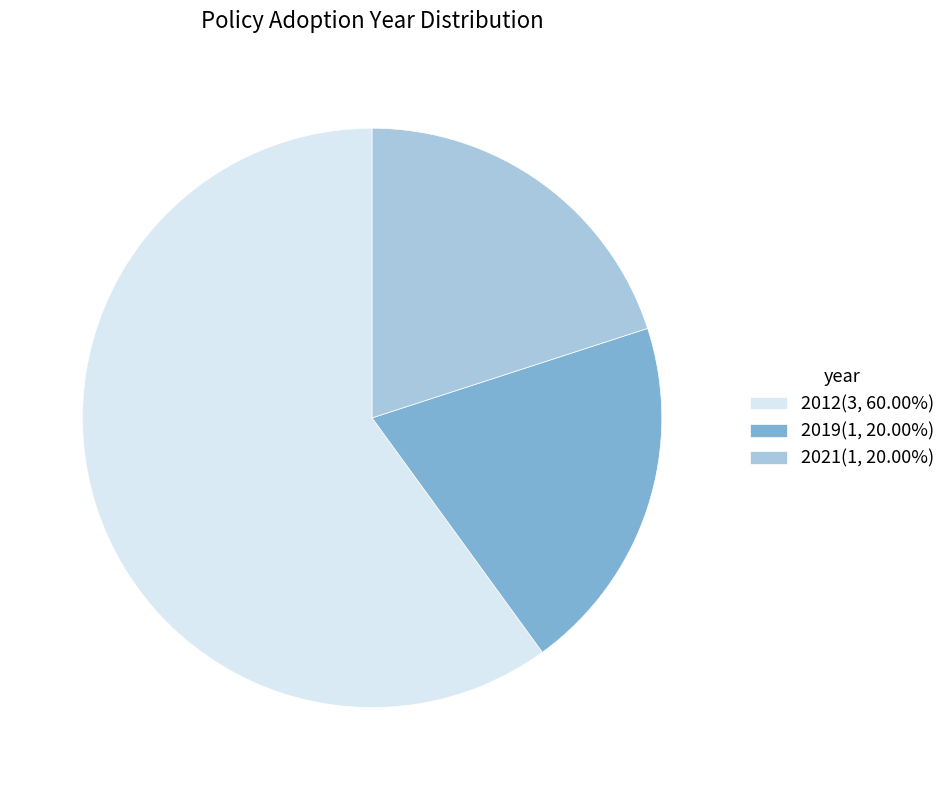

Approximately how many times larger is the value at 2012(3, 60.00%) compared to 2021(1, 20.00%)?

3.0